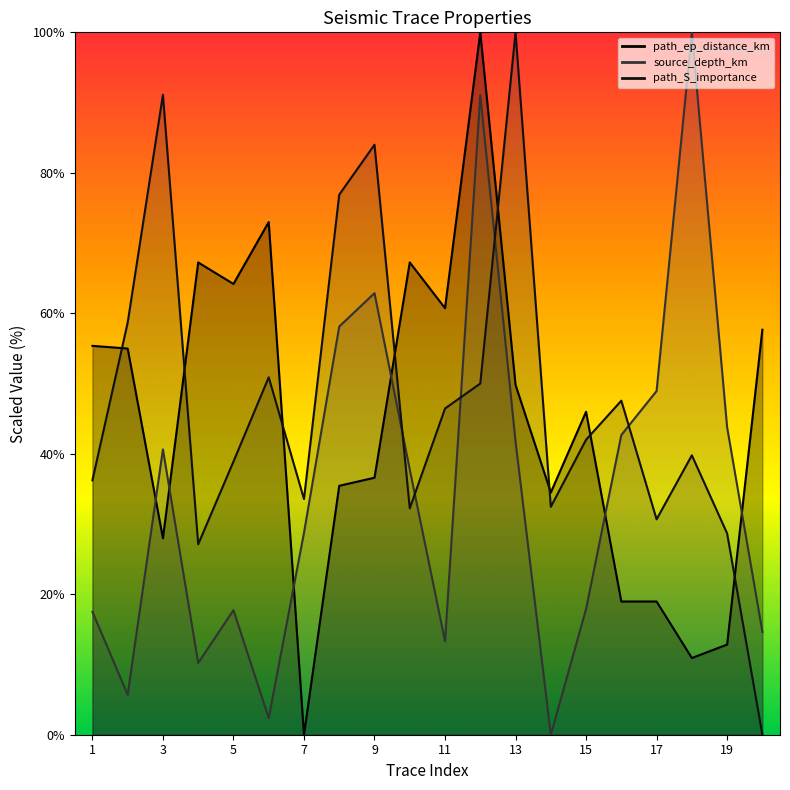

Which series has the largest range (max minus min)?

path_ep_distance_km